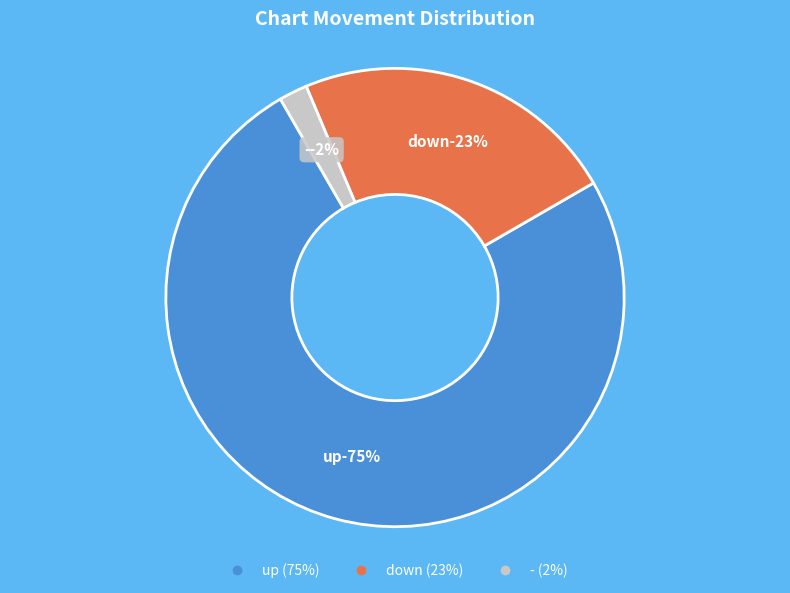

What is the change in value from down to -?

-21